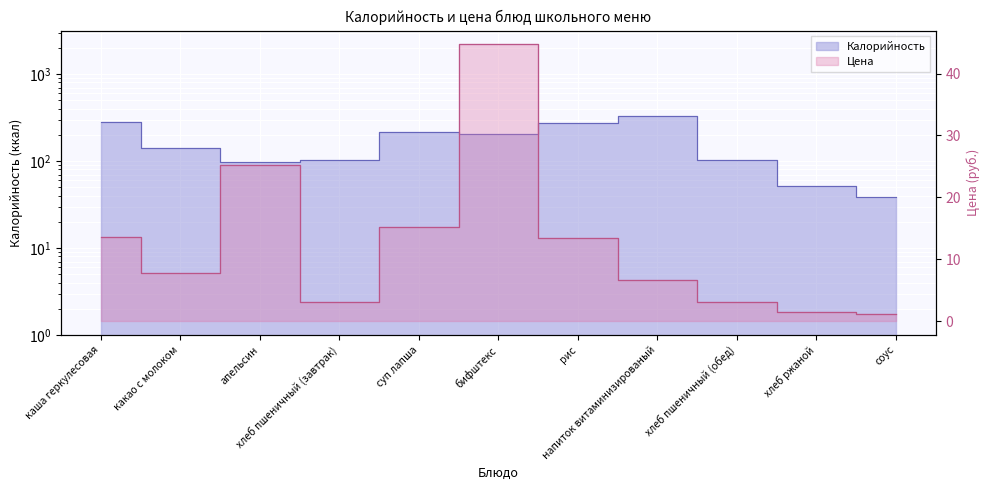

How many interior local peaks does the Цена series have?

2